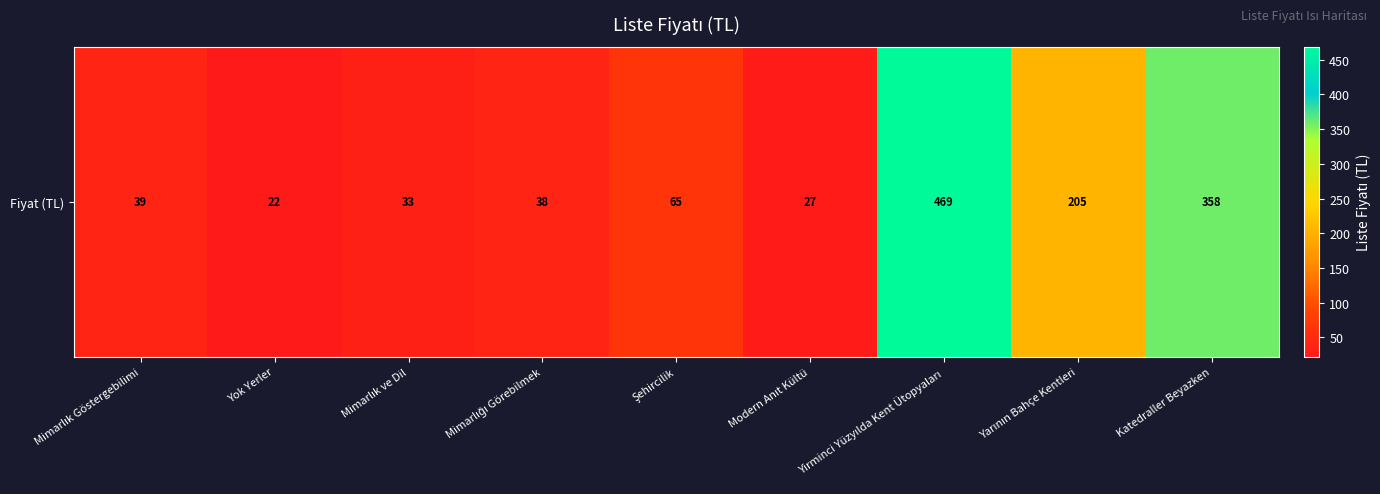

What is the ratio of the value at Yirminci Yüzyılda Kent Ütopyaları to the value at Mimarlık ve Dil?

14.2